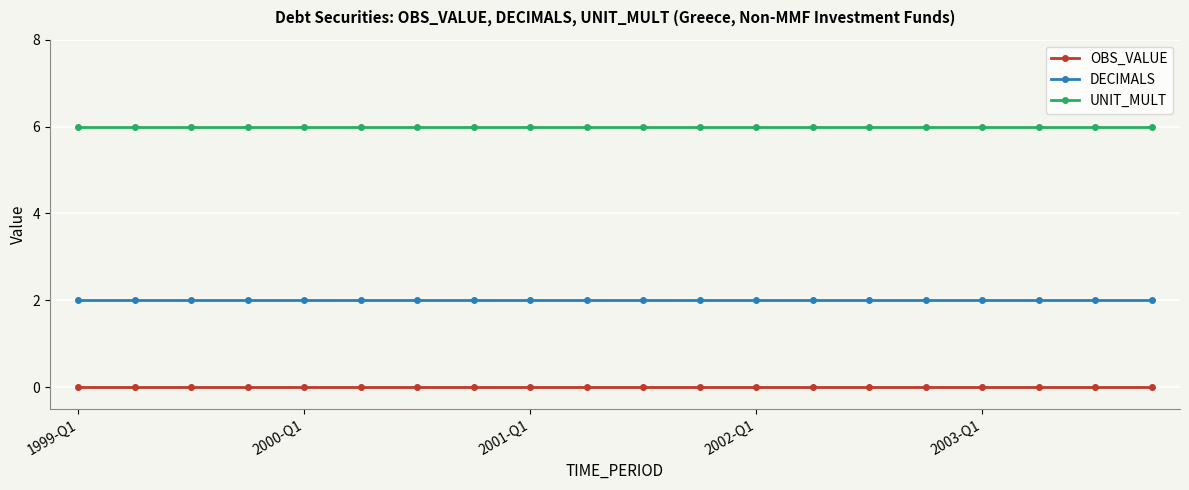

True or false: DECIMALS and OBS_VALUE intersect in this chart.

False